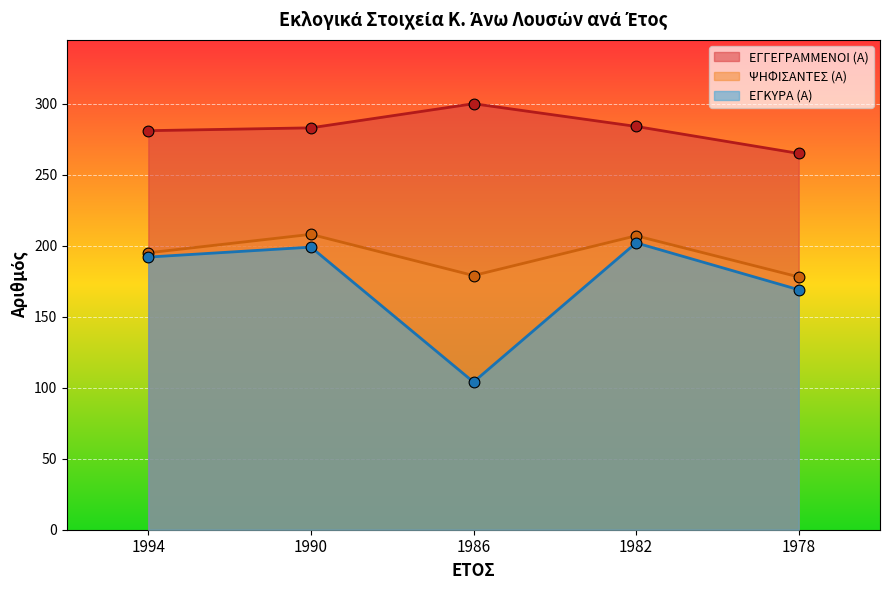

What are all the series names shown in the legend?

ΕΓΓΕΓΡΑΜΜΕΝΟΙ (Α), ΨΗΦΙΣΑΝΤΕΣ (Α), ΕΓΚΥΡΑ (Α)